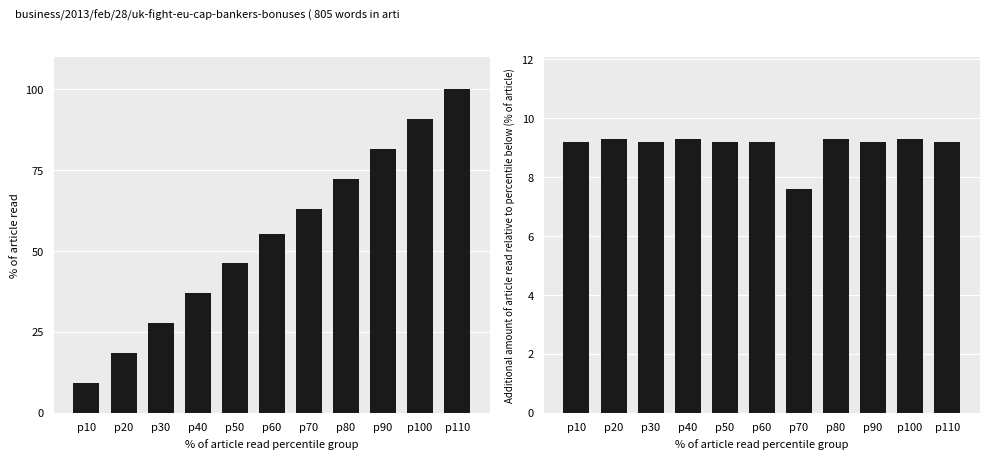

Does the chart contain stacked bars?

No